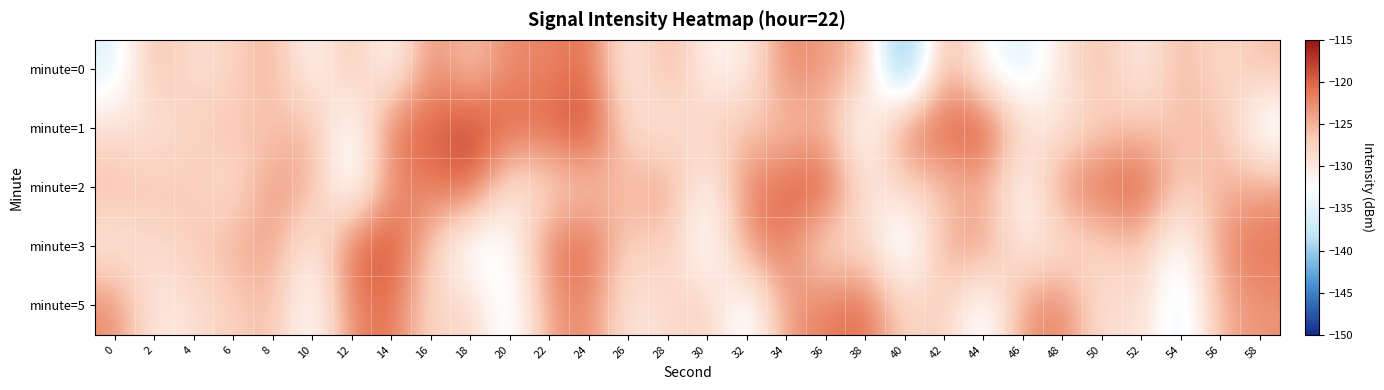

Rank the series by their maximum value, from lowest to highest.

minute=0, minute=5, minute=2, minute=3, minute=1